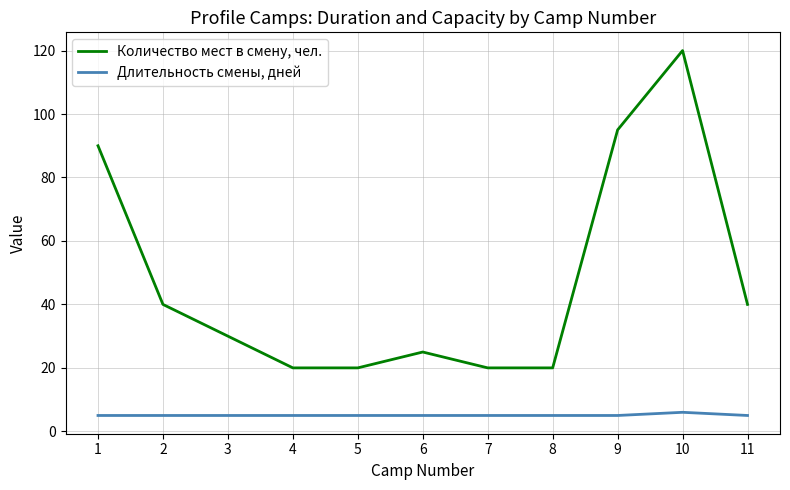

Rank the series by their maximum value, from highest to lowest.

Количество мест в смену, чел., Длительность смены, дней